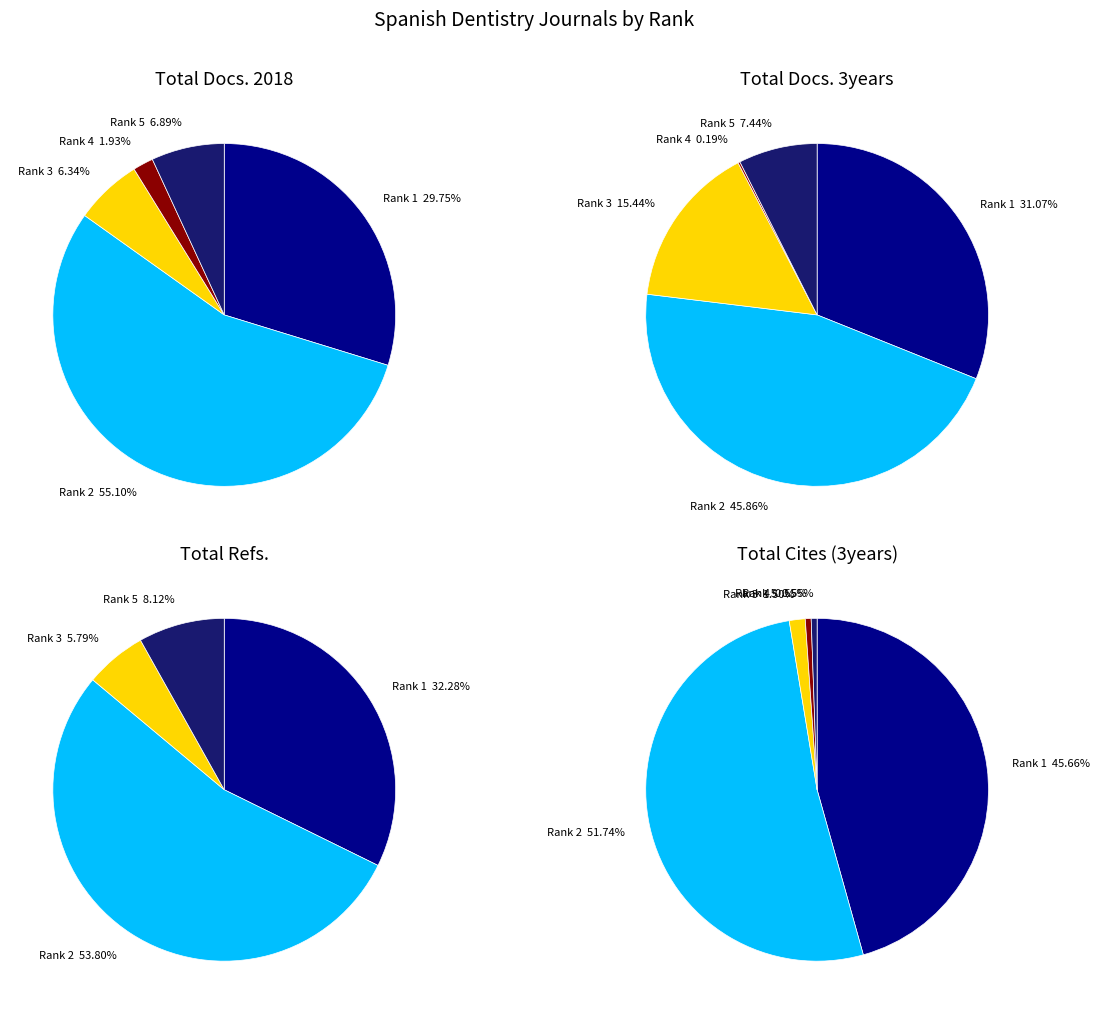

What percentage is the Rank 3 slice, to the nearest percent?

6%